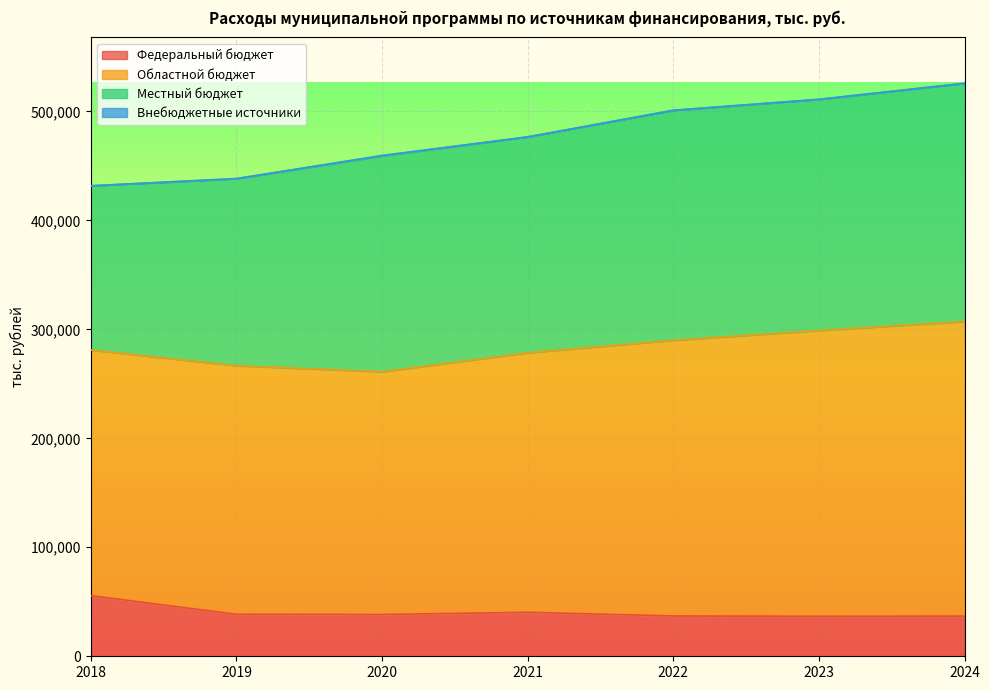

Which label corresponds to the largest value in the chart?

2024